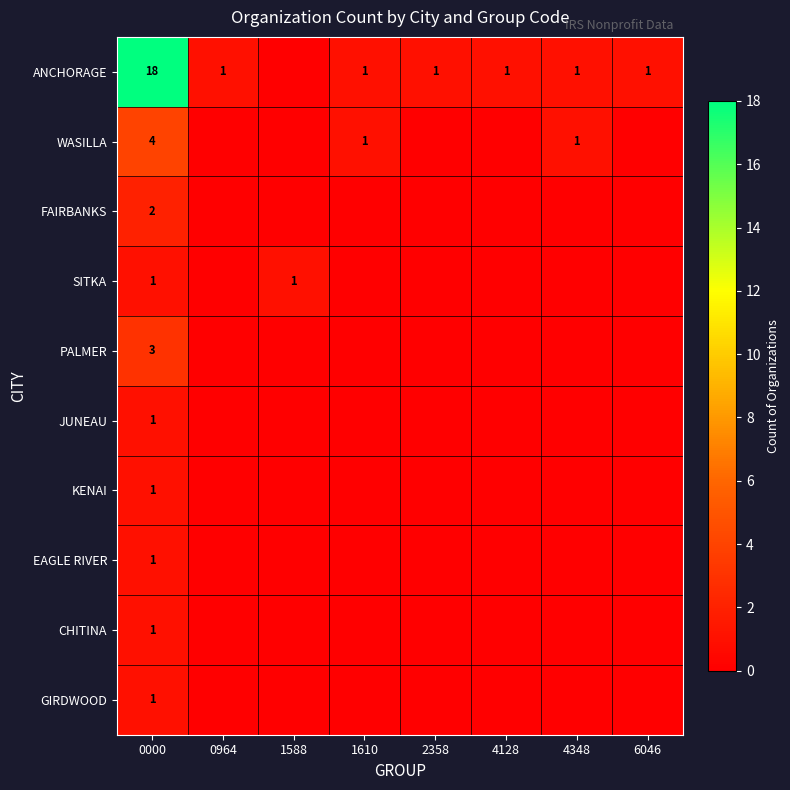

Which label corresponds to the smallest value in the chart?

1588